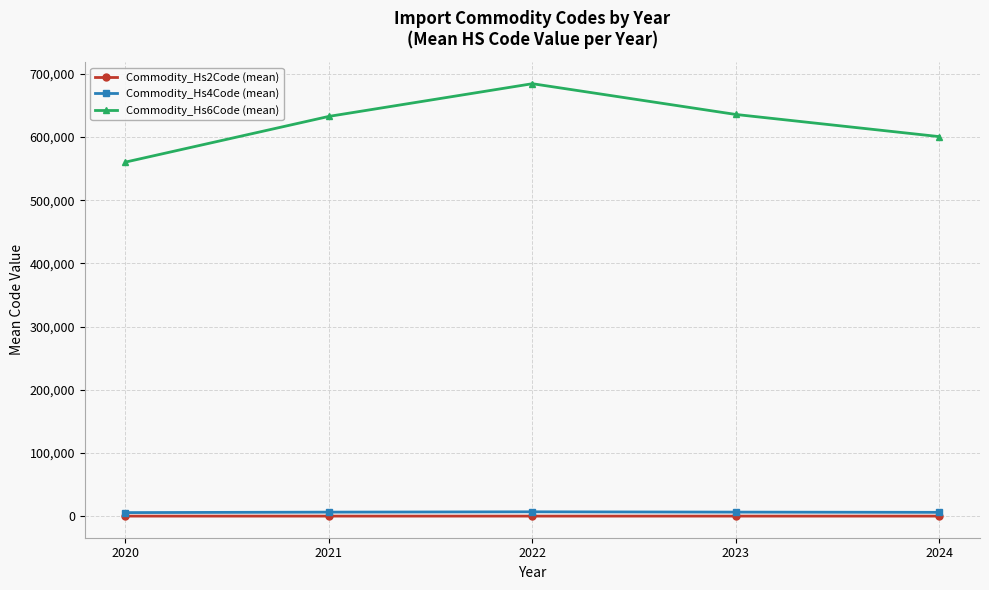

Which series has the largest range (max minus min)?

Commodity_Hs6Code (mean)